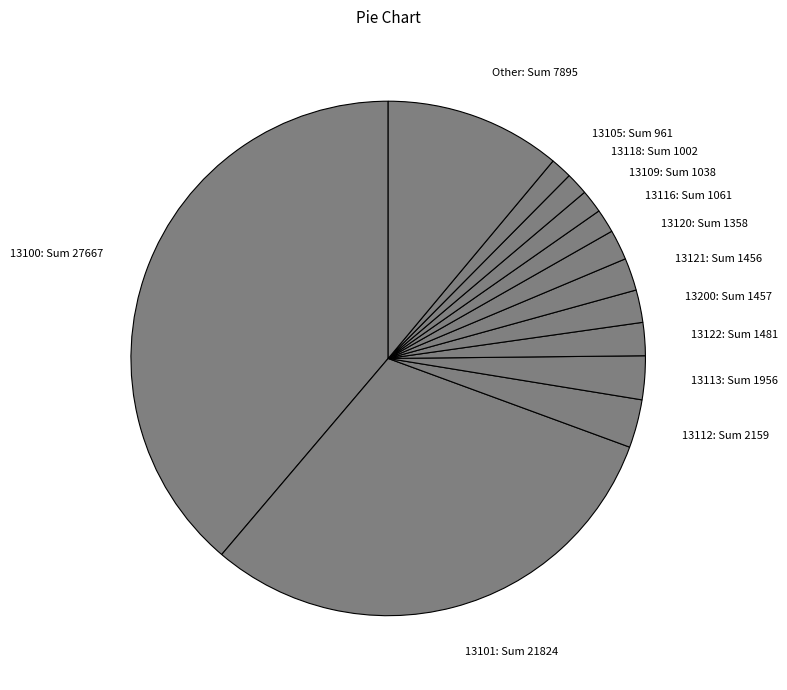

The 13120: Sum 1358 slice represents 14% of the pie. True or false?

False